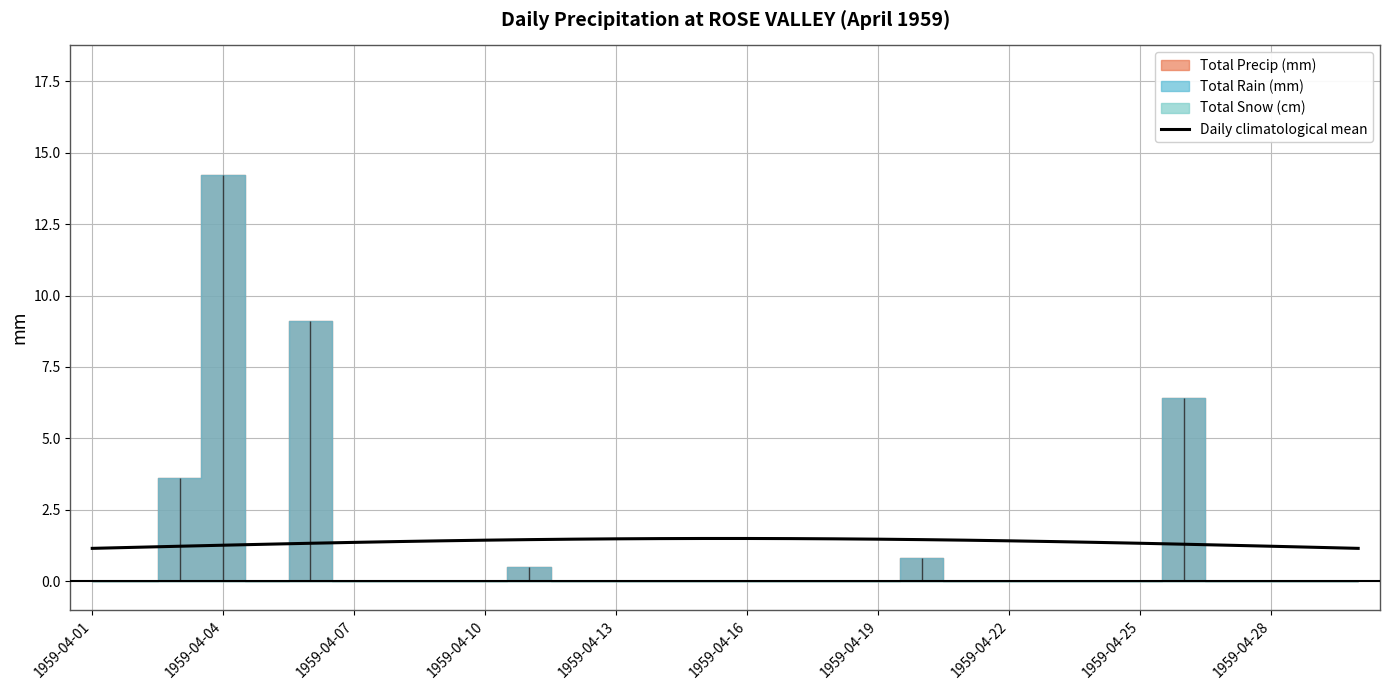

What is the label of the 20th point from the right?

10